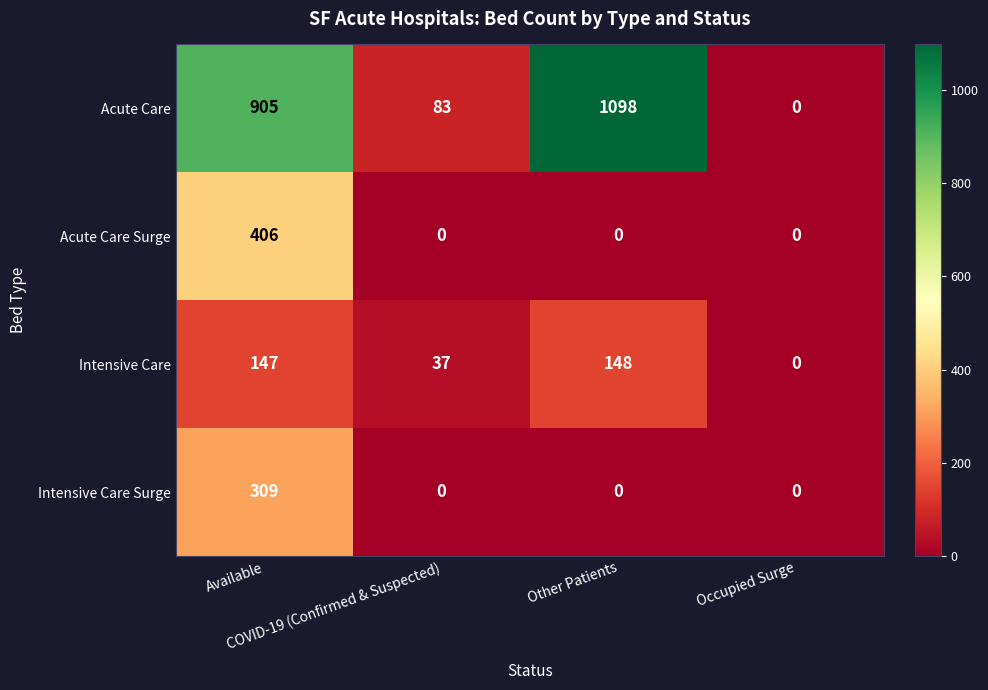

Count the Acute Care Surge values in the range 0 to 406.

4